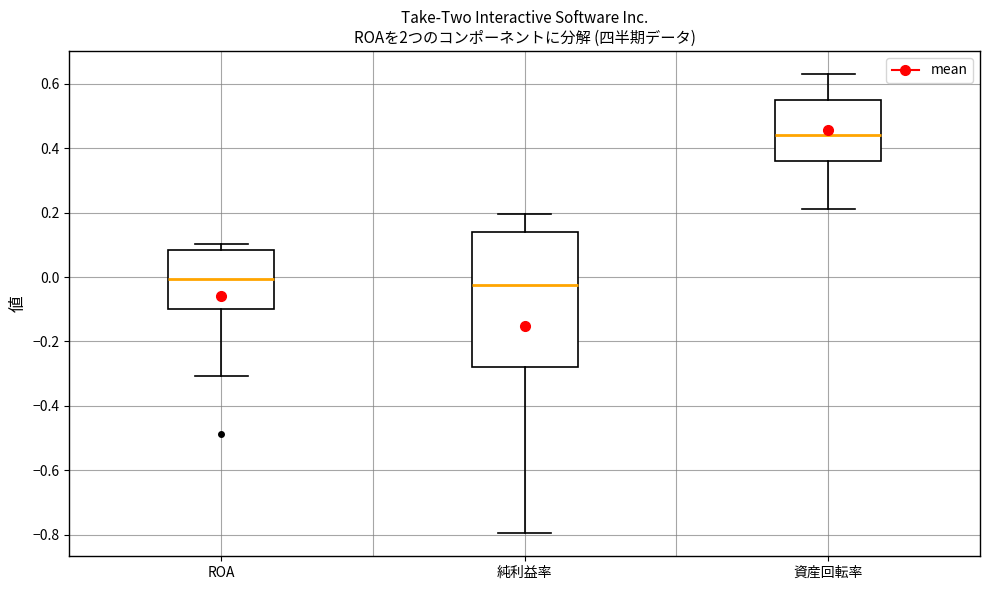

Reading left to right, transcribe this box plot: for each box, give where its median line is, the range the box spans, and where its two whiskers end, as read against the y-axis. The values are not printed on the chart, so give them approximately, as read against the axis.

ROA: median 0.00, box -0.10 to 0.08, whiskers -0.30 to 0.10
純利益率: median -0.02, box -0.28 to 0.14, whiskers -0.80 to 0.20
資産回転率: median 0.44, box 0.36 to 0.56, whiskers 0.22 to 0.64